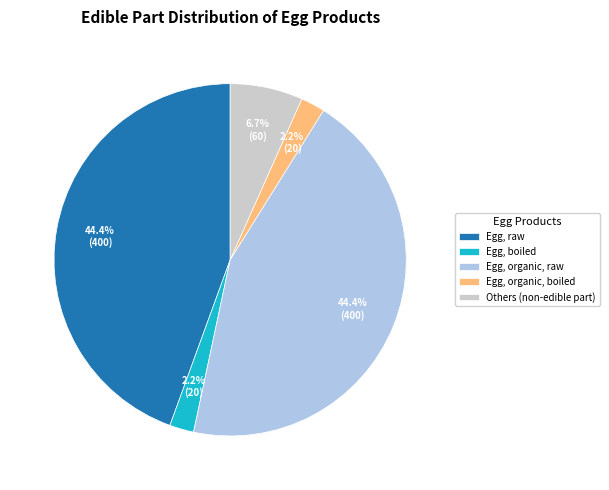

What percentage is NOT represented by Others (non-edible part)?

93.3%